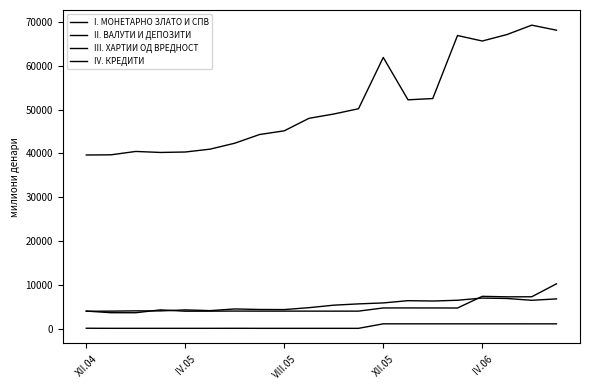

Which category has the highest value across all series?

18